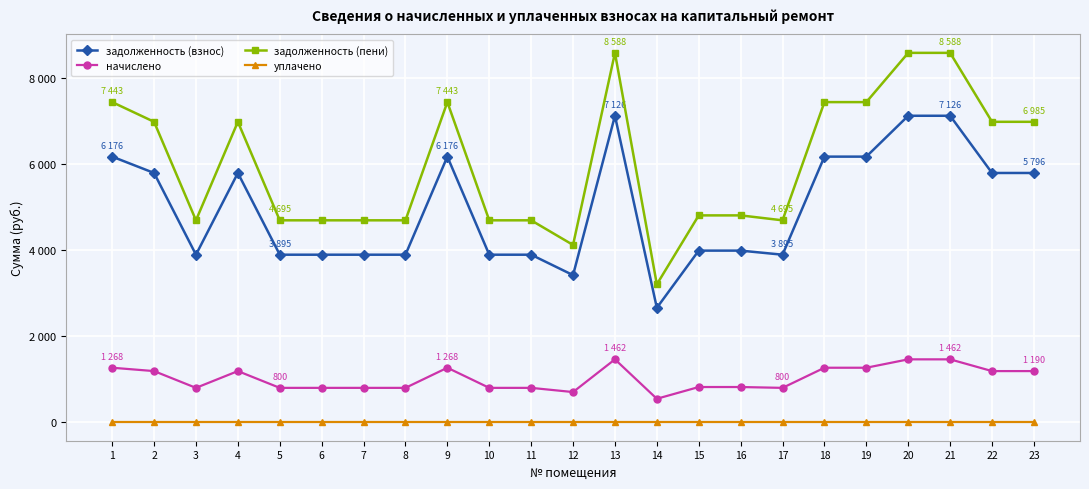

Is this an area chart (filled region under the line)?

No